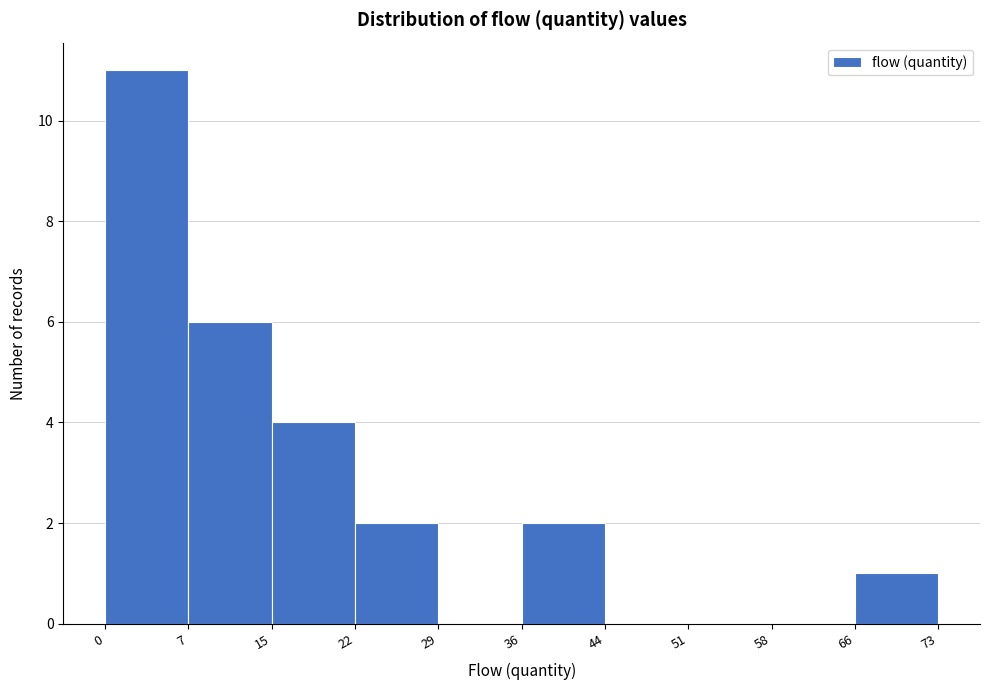

Over which range of the x-axis is the bar tallest?

0 to 7